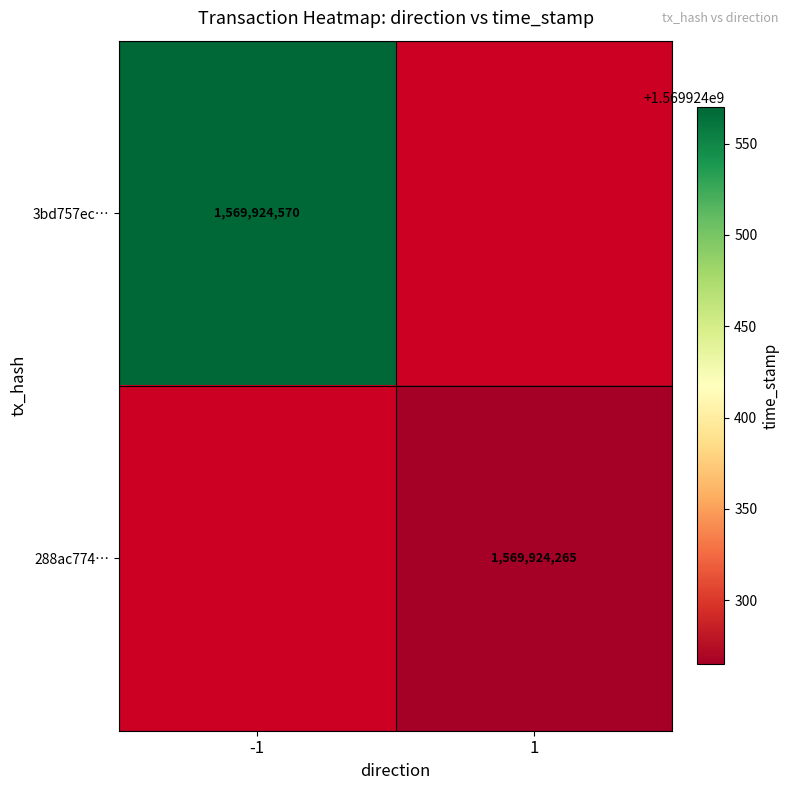

Reading left to right, list all the values displayed in this chart.

3bd757ec84a954cb3a4bb0559e15006ae94fdec: -1	1569924570
288ac774cc6369cdb4f332fa35adc3bc4f22423: 1	1569924265